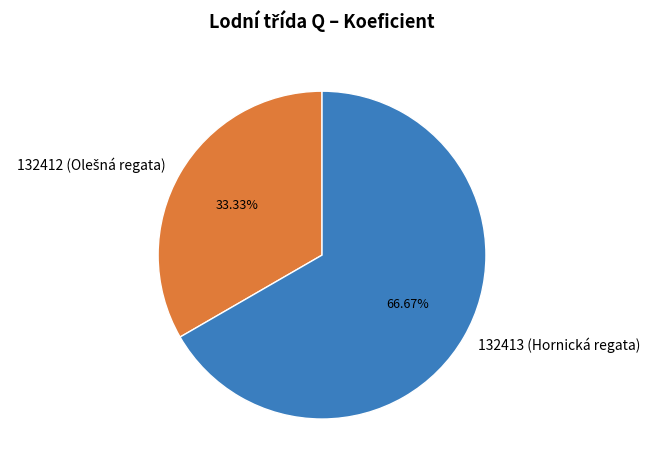

Does any single category account for the majority?

Yes